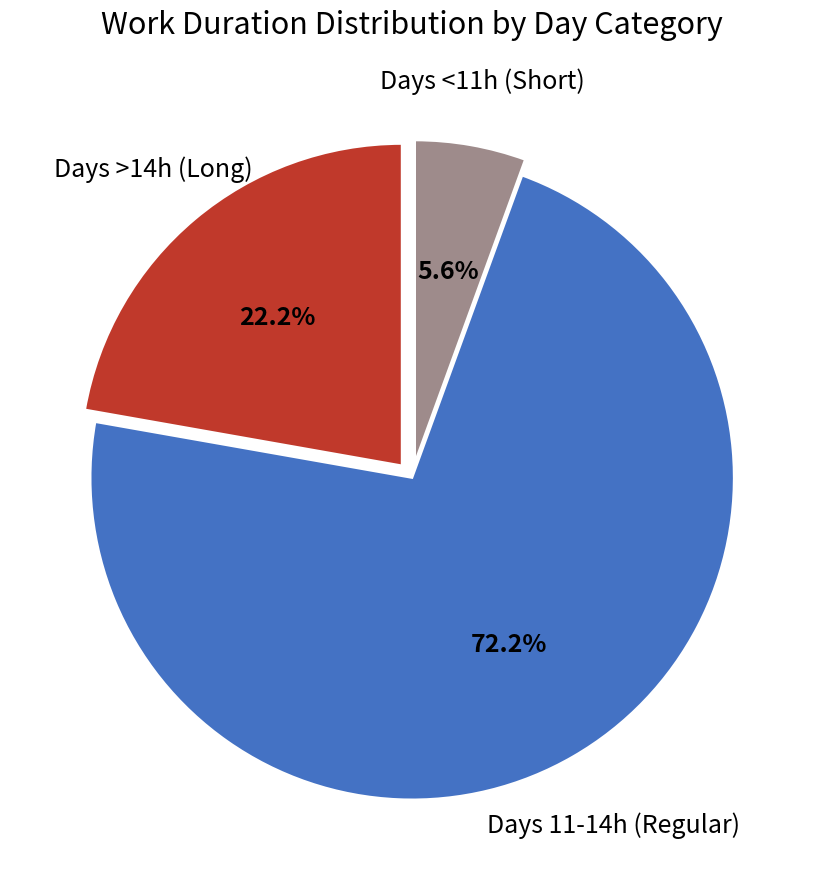

To the nearest percent, what is the average slice percentage?

33%